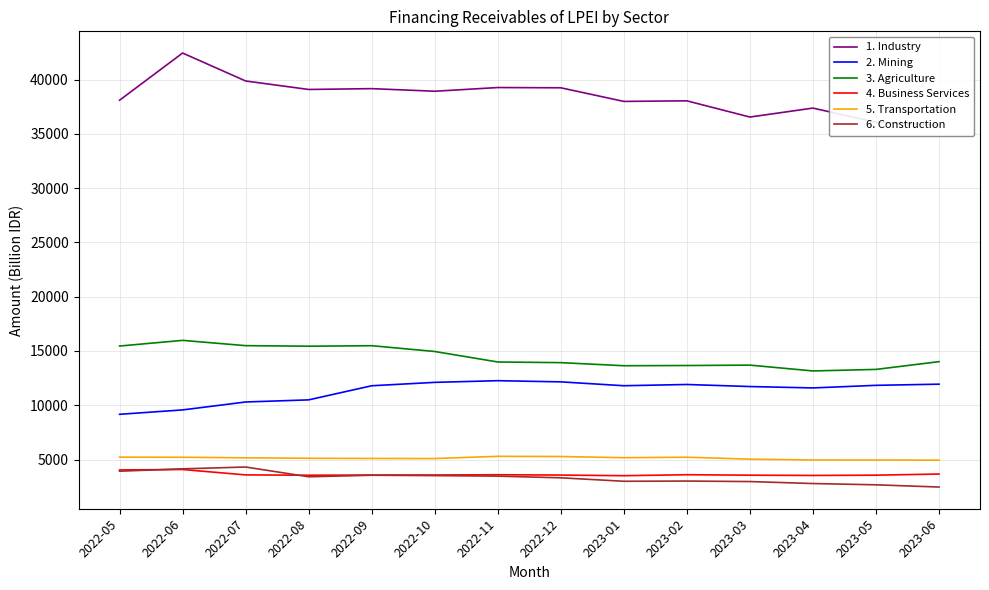

At which category does 4. Business Services reach its first local peak?

2022-06